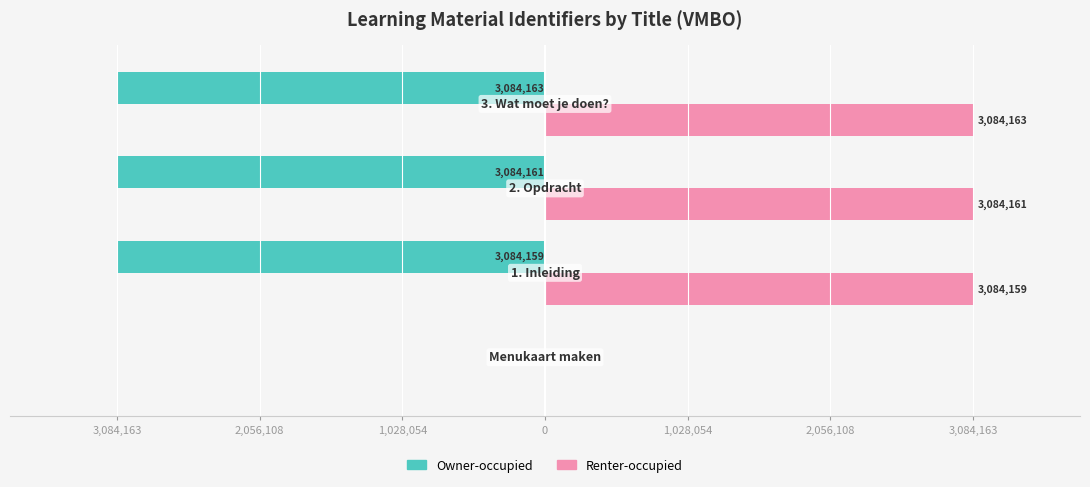

Which series has the widest spread of values?

Owner-occupied